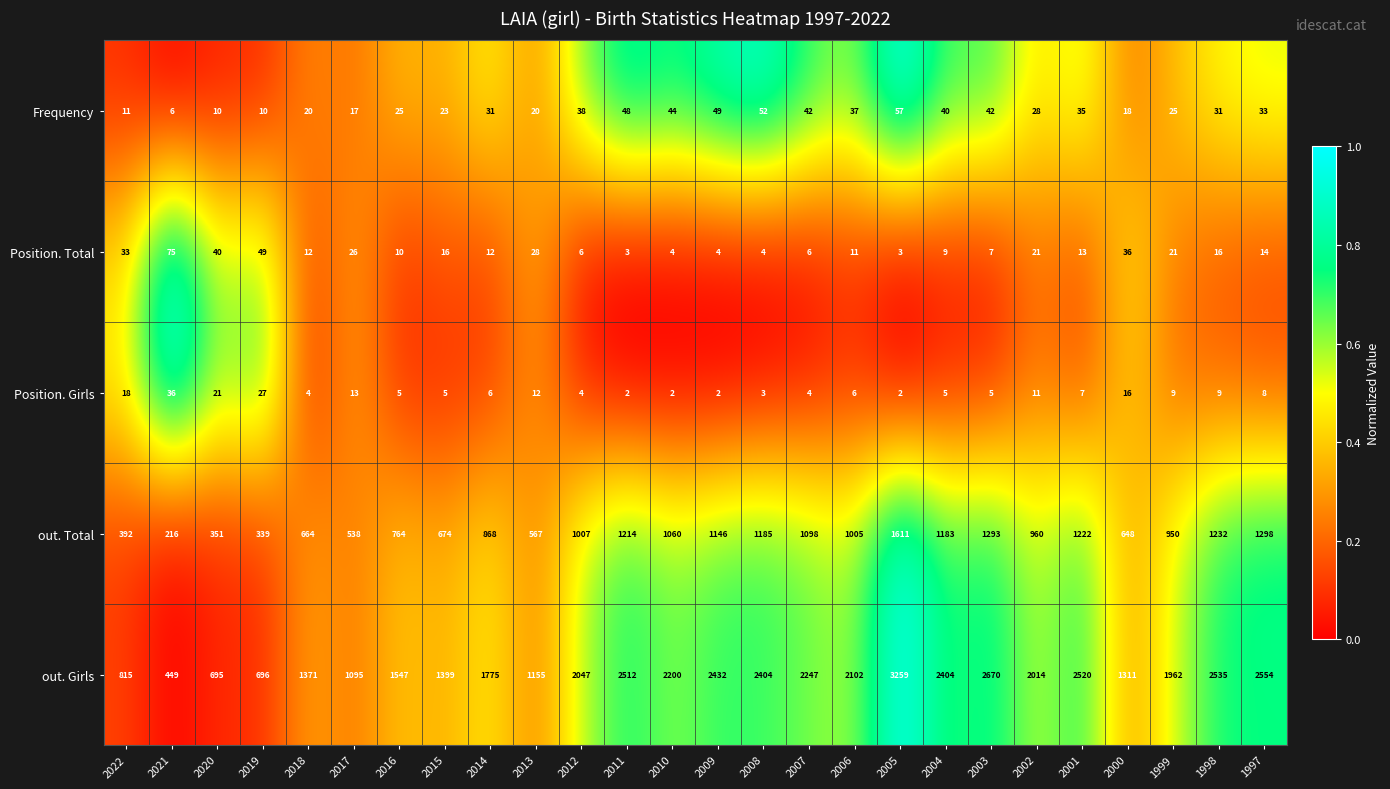

What is the difference between the Position. Total values at 2013 and 1999?

7